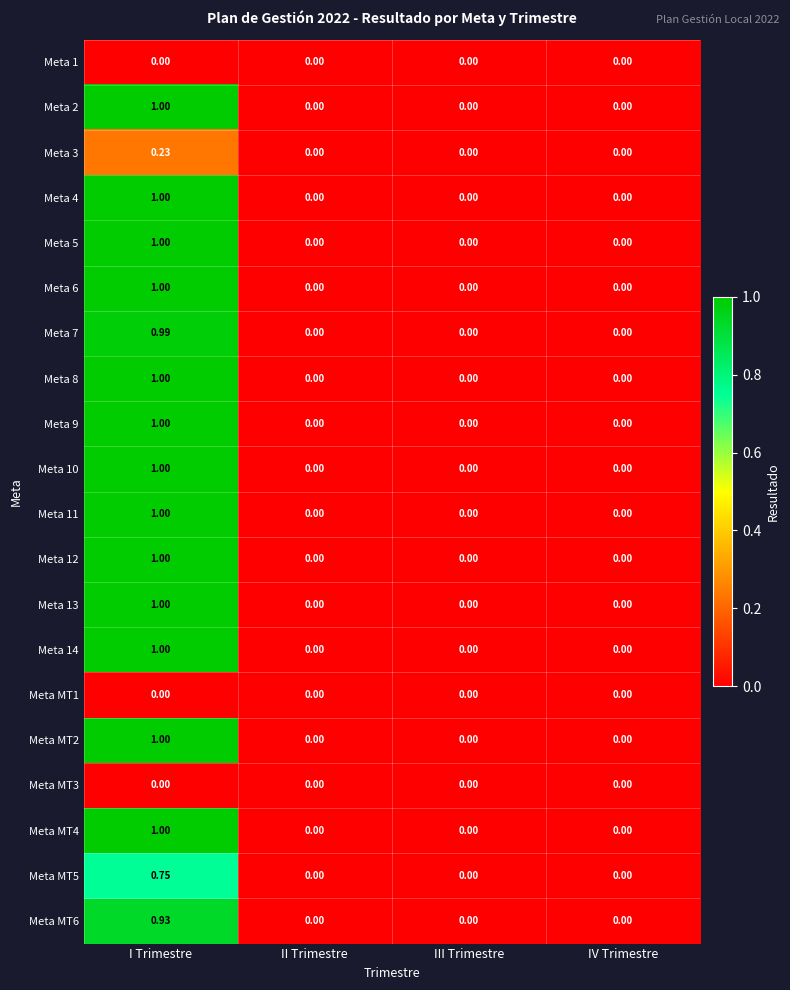

At which label does Meta 12 reach its peak?

I Trimestre